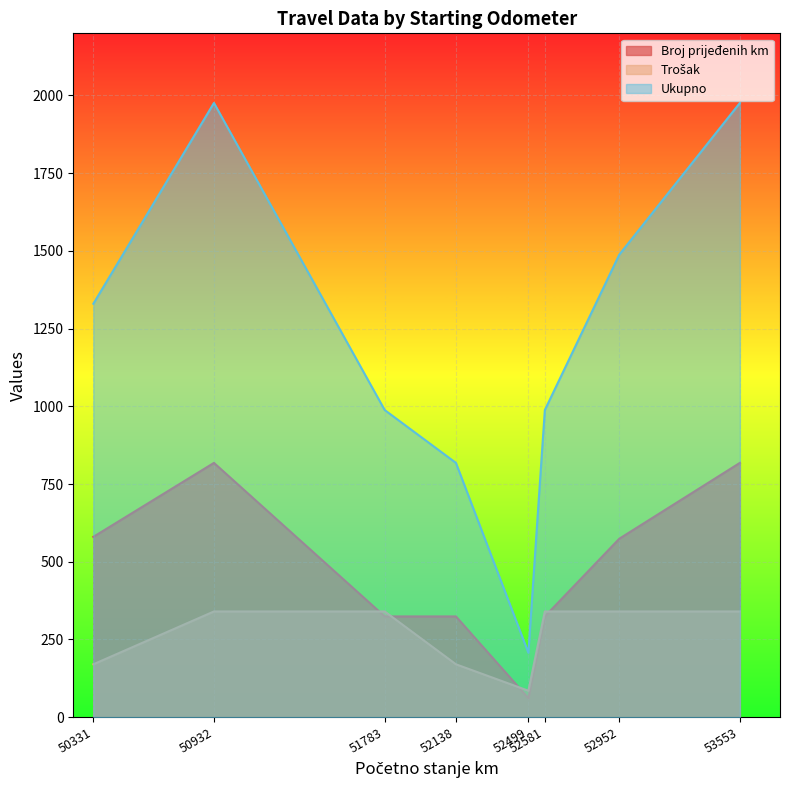

How many interior local valleys does the Trošak series have?

1